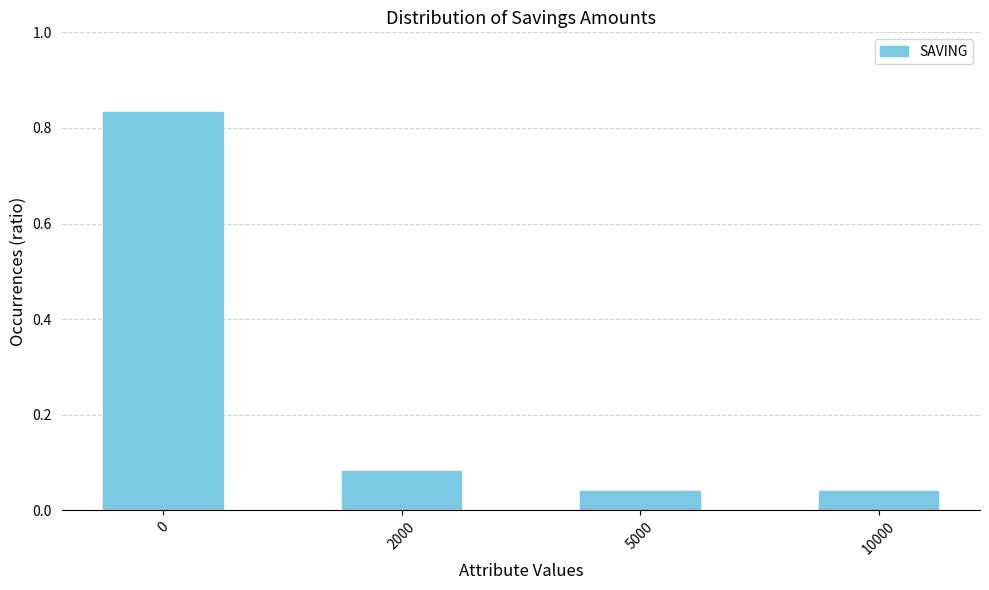

What is the sum of all values?

1.0